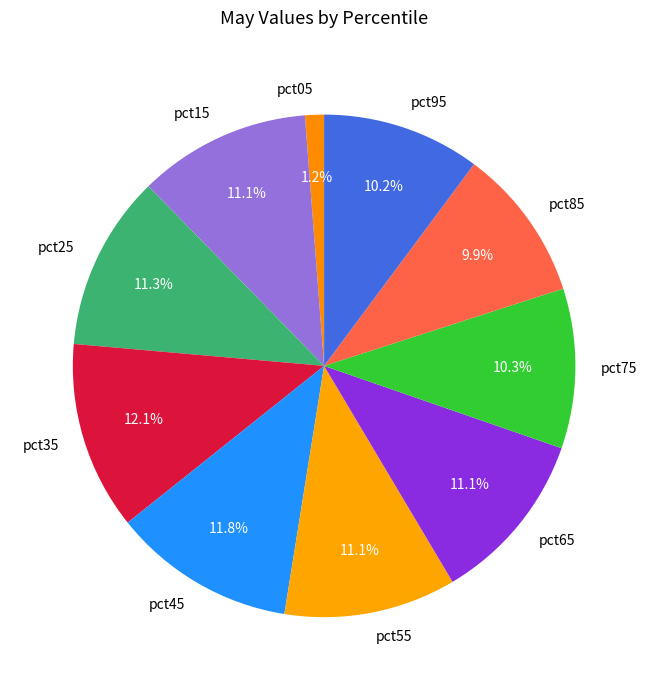

What is the smallest slice in the pie chart?

pct05